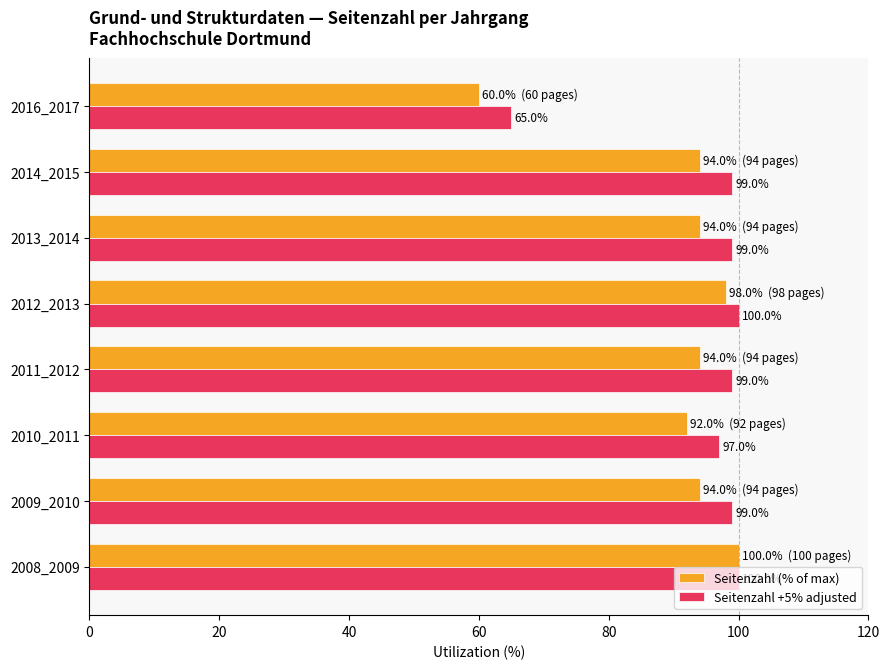

Is it true that Seitenzahl (% of max) equals 60 at 2016_2017?

True